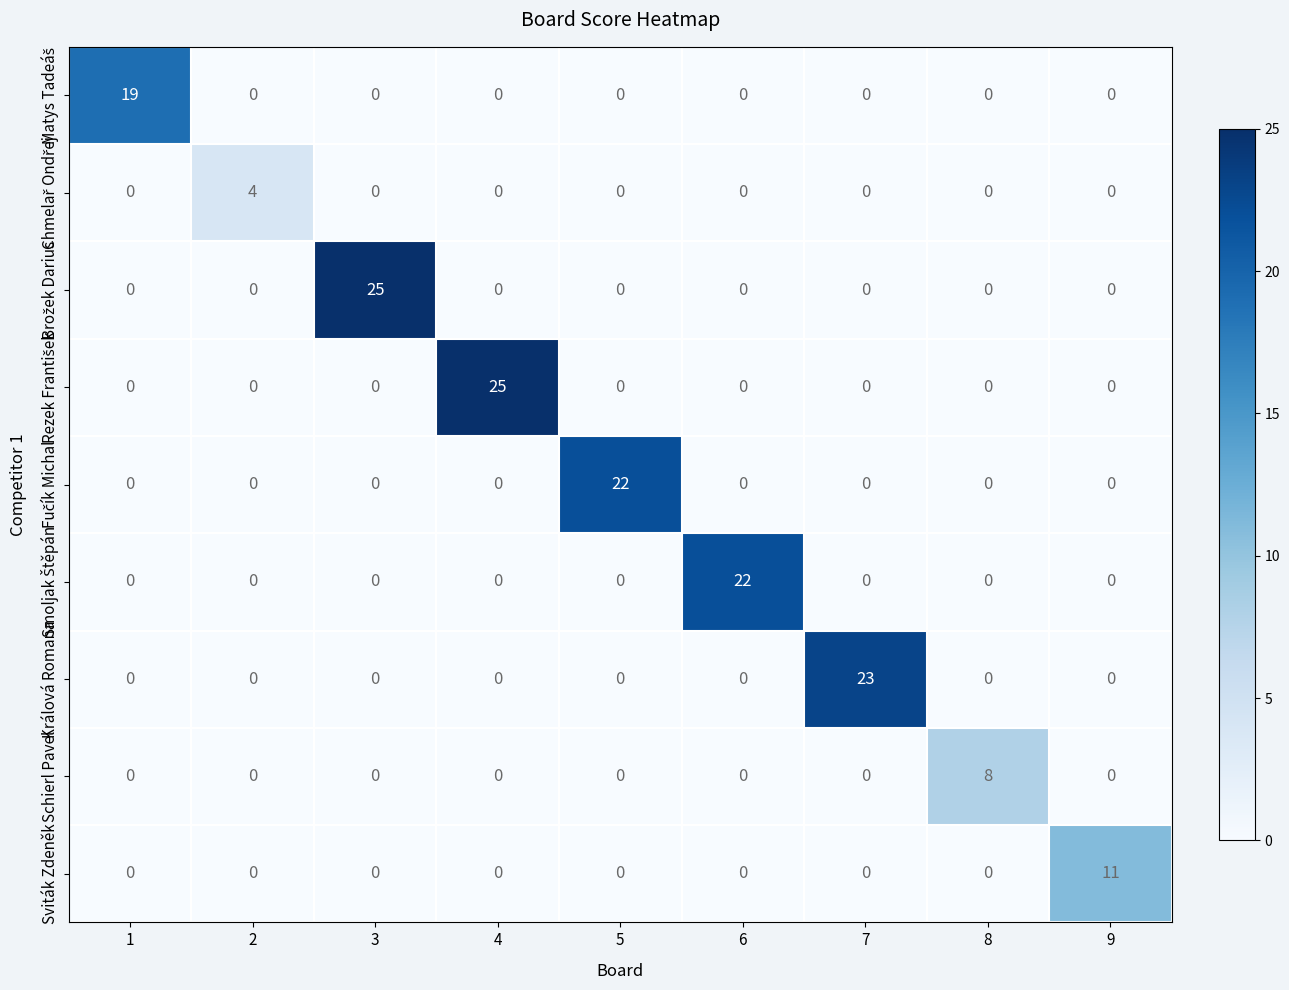

What is the difference between the highest and lowest values at 8?

8